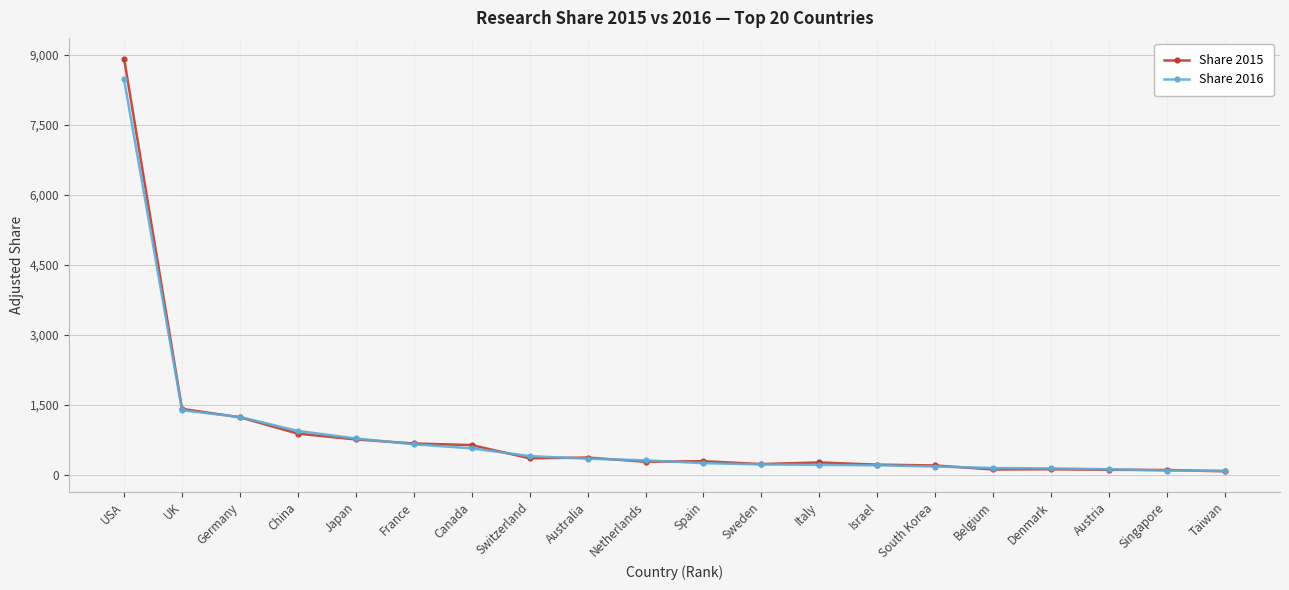

What is the value of the Share 2016 point at the 2nd from the left?

1390.4